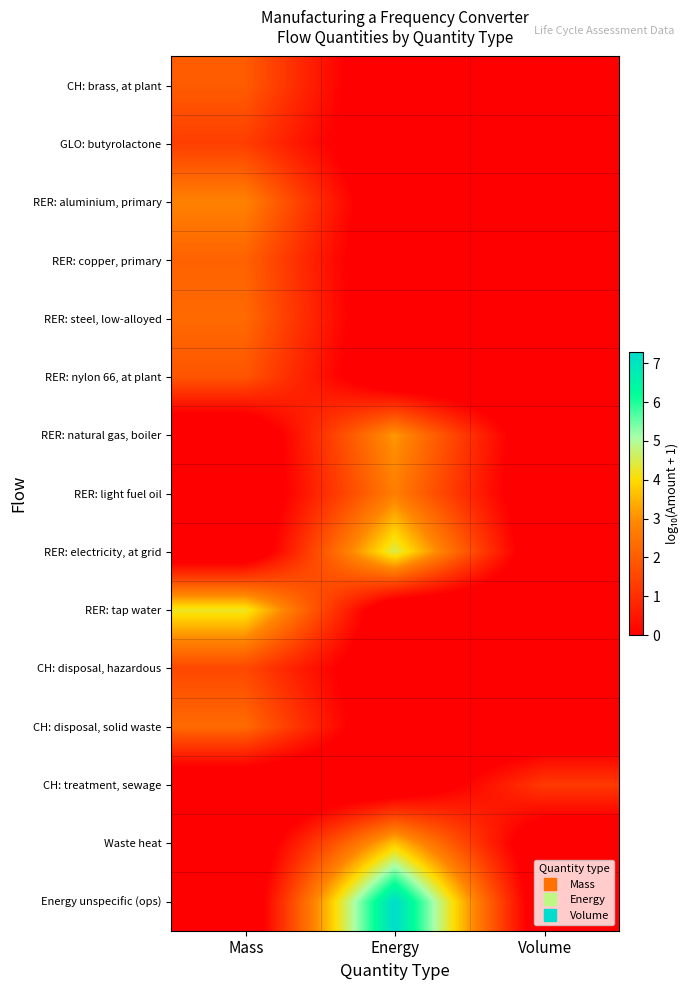

Which has a higher value, Energy or Mass?

Mass